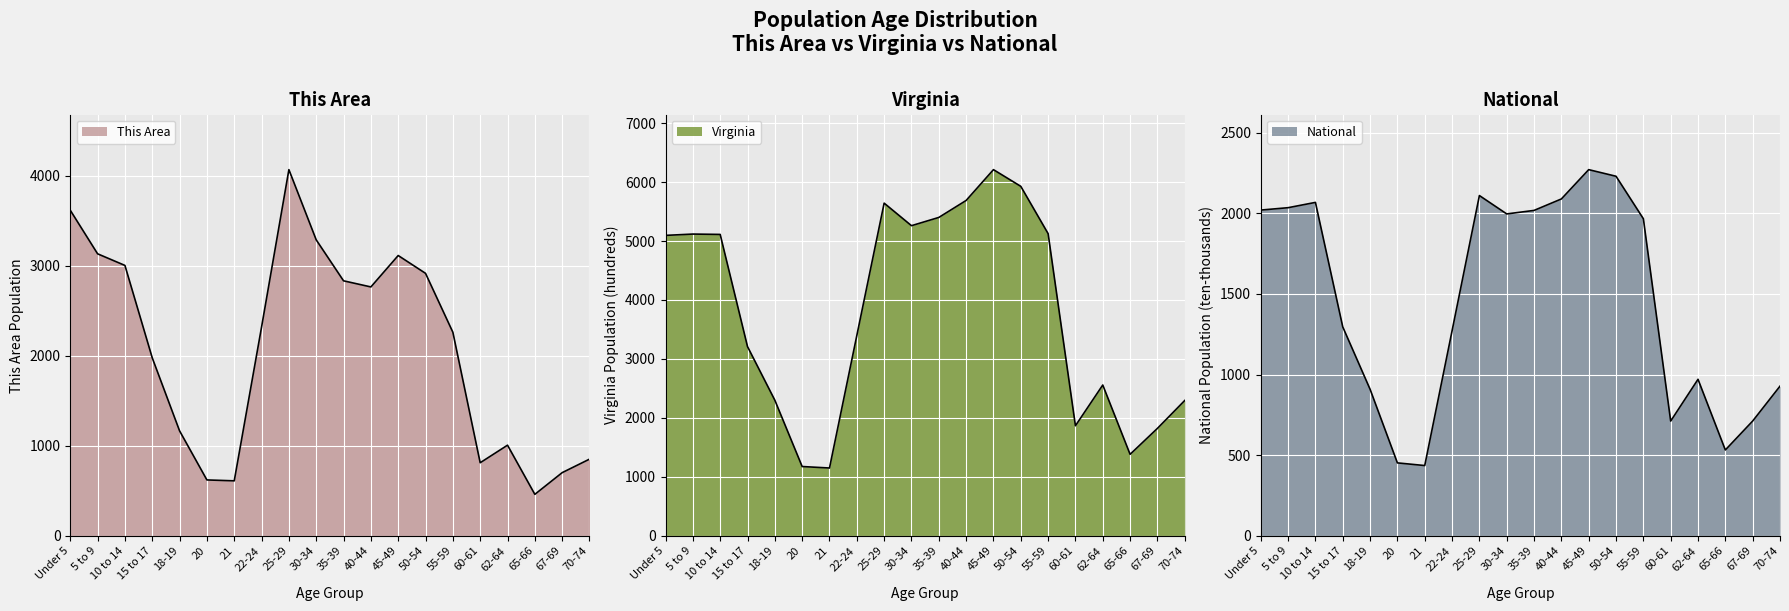

True or false: National and Virginia intersect in this chart.

False